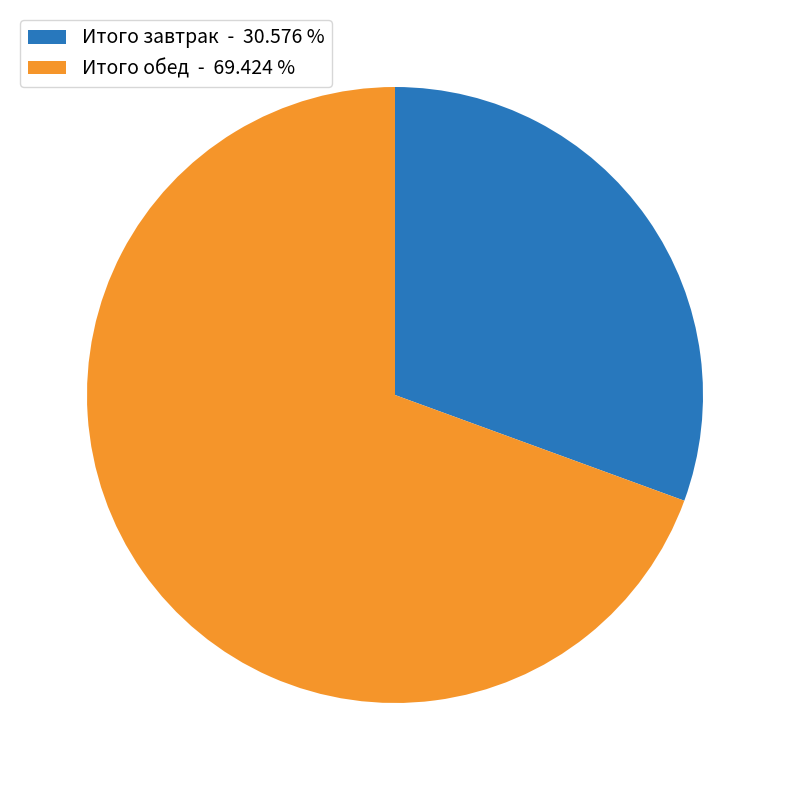

Does any single category account for the majority?

Yes